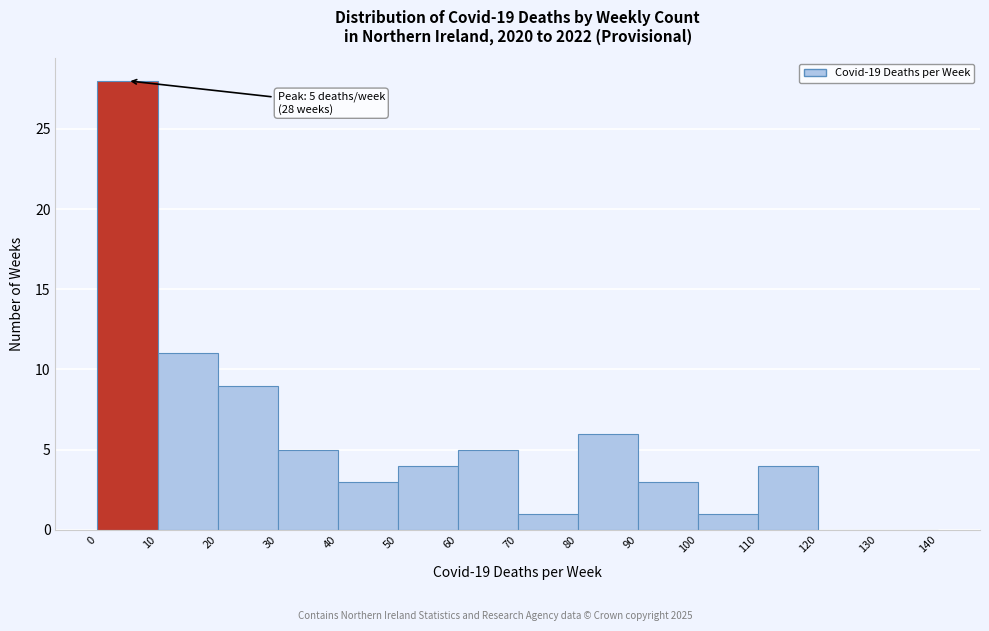

Over which range of the x-axis is the bar tallest?

0 to 10